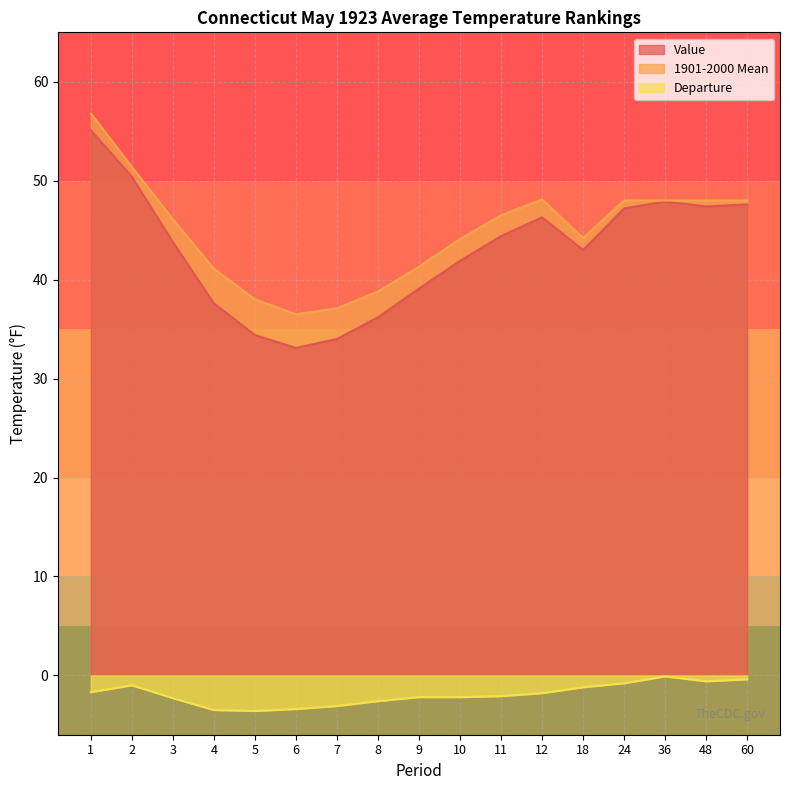

True or false: Value and Departure cross at least once.

False